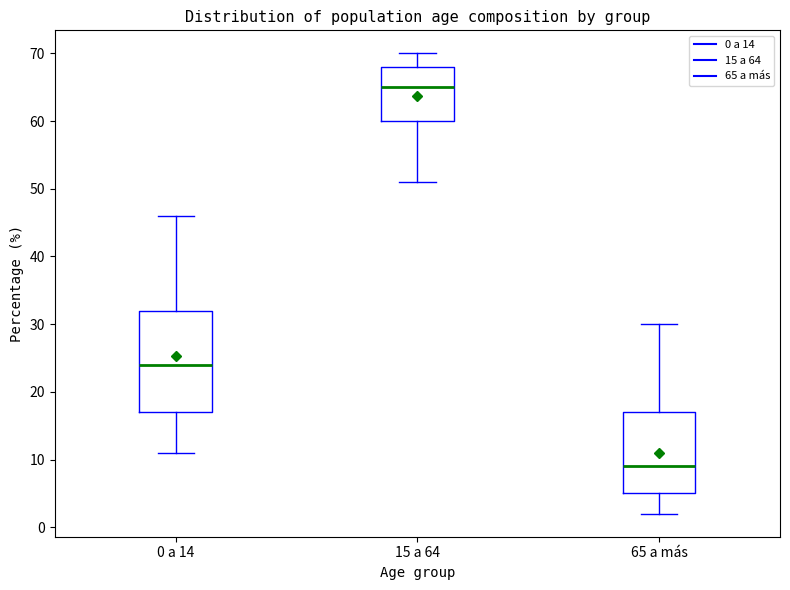

Reading left to right, transcribe this box plot: for each box, give where its median line is, the range the box spans, and where its two whiskers end, as read against the y-axis. The values are not printed on the chart, so give them approximately, as read against the axis.

0 a 14: median 24, box 17 to 32, whiskers 11 to 46
15 a 64: median 65, box 60 to 68, whiskers 51 to 70
65 a más: median 9, box 5 to 17, whiskers 2 to 30